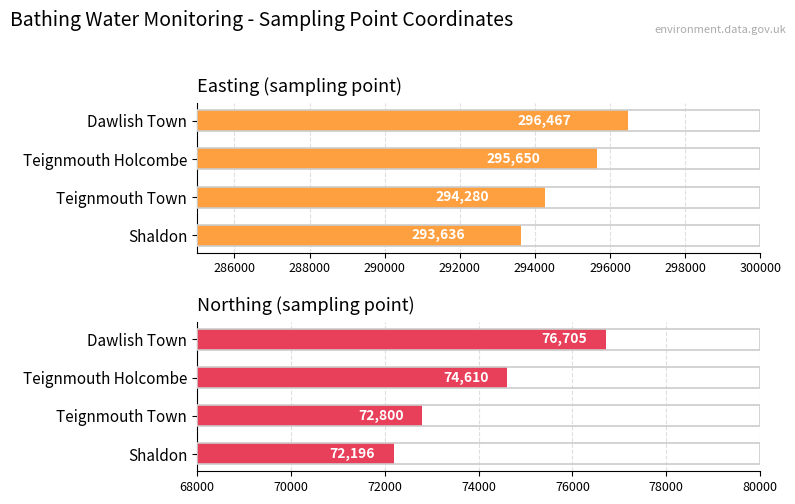

What is the maximum value for easting?

296467